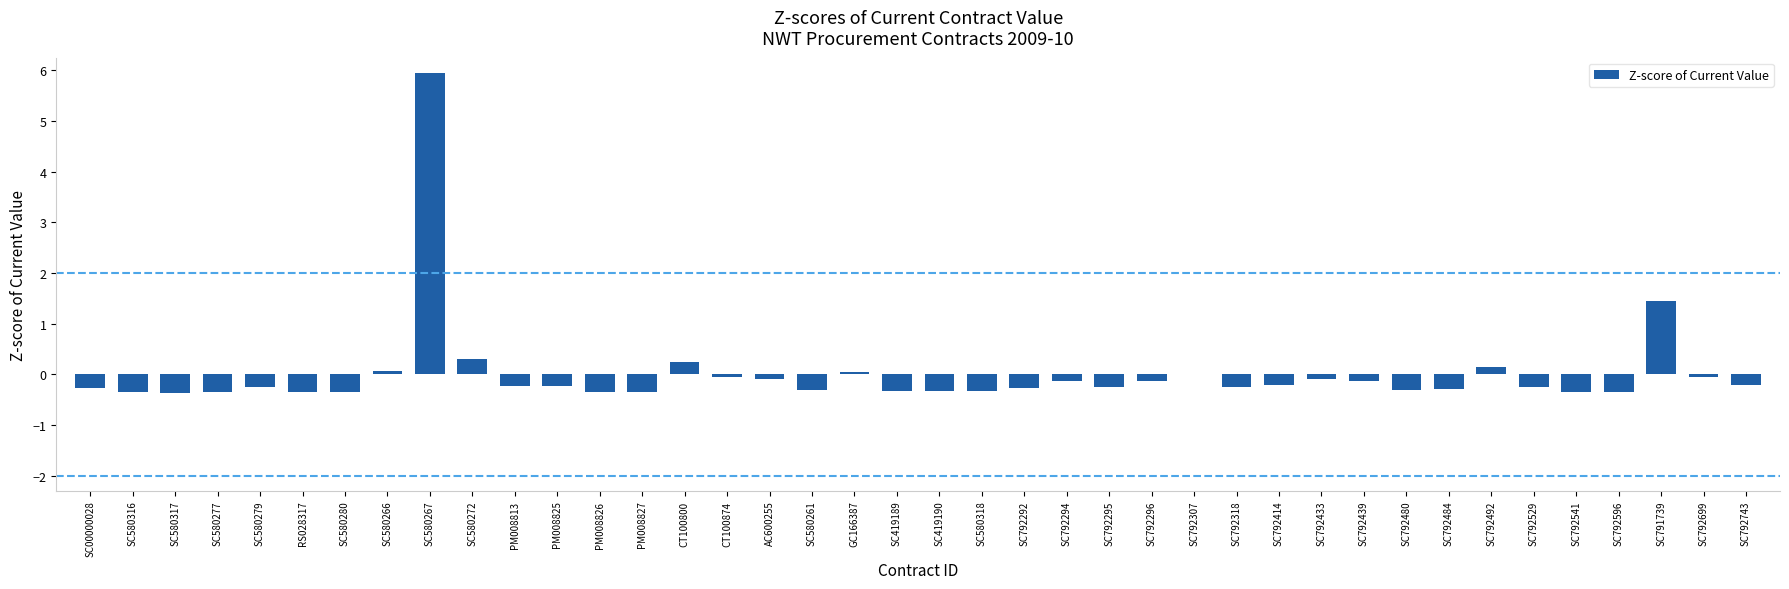

Is it true that the value at SC791739 is 1.0?

False